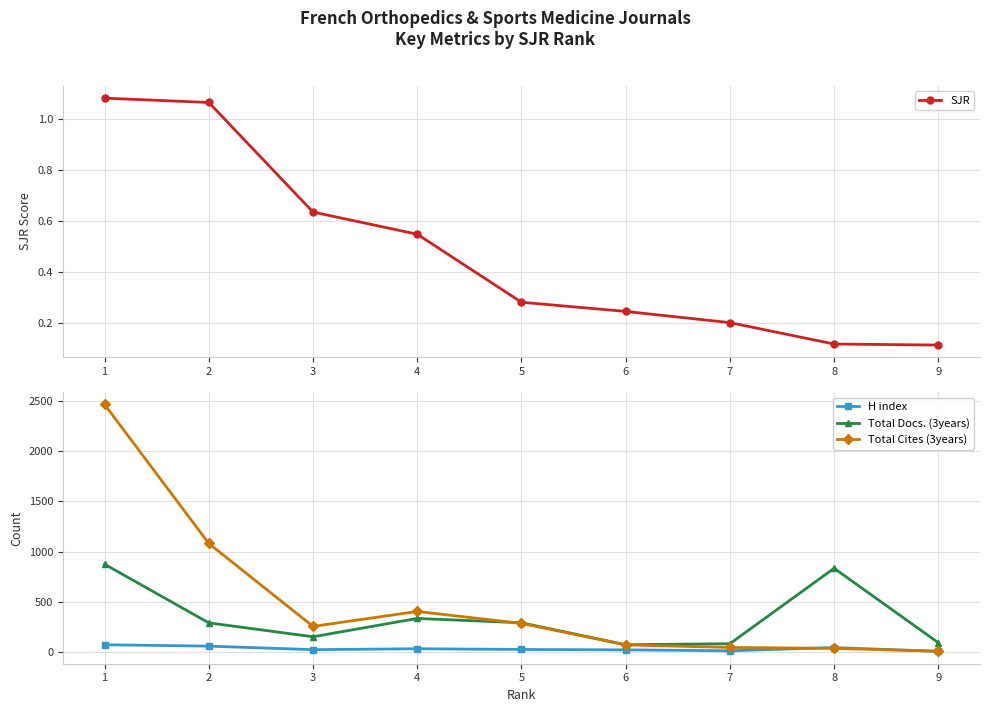

How many data points does each series have?

9